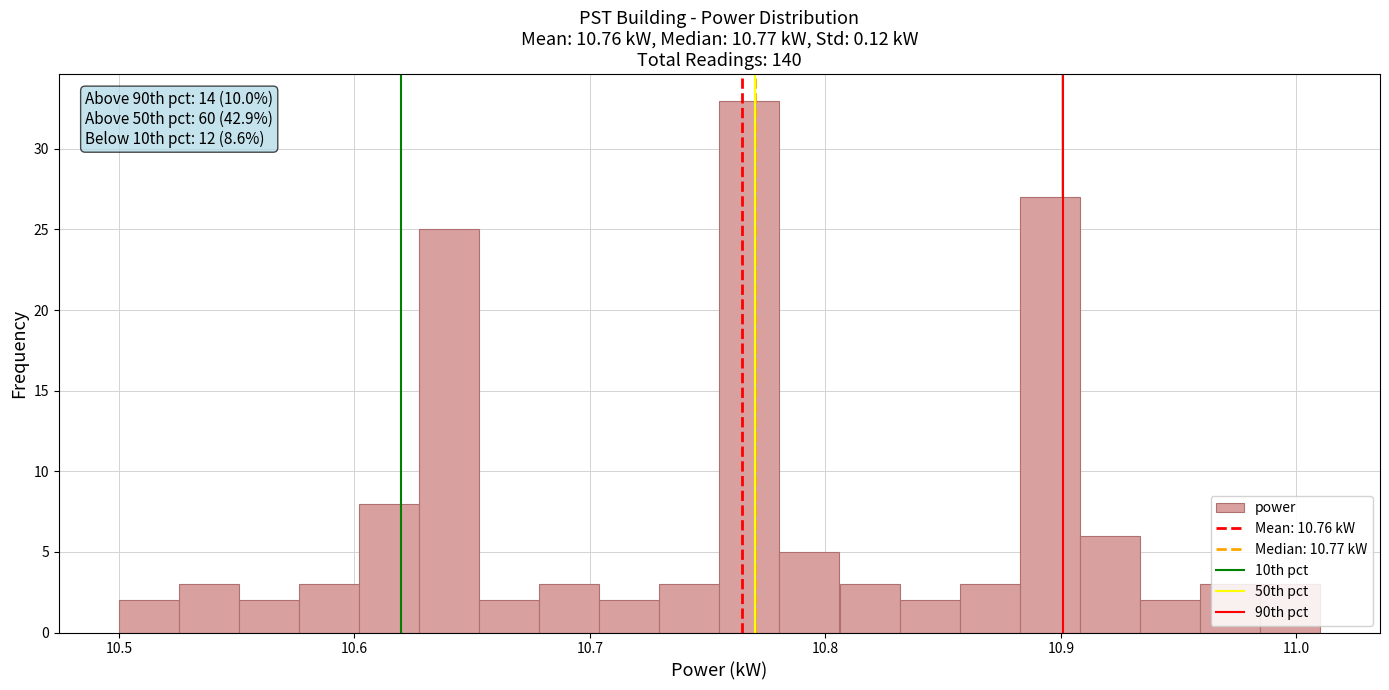

Around what value on the x-axis is the tallest bar? Give the approximate position of its centre, as read against the axis.

10.77